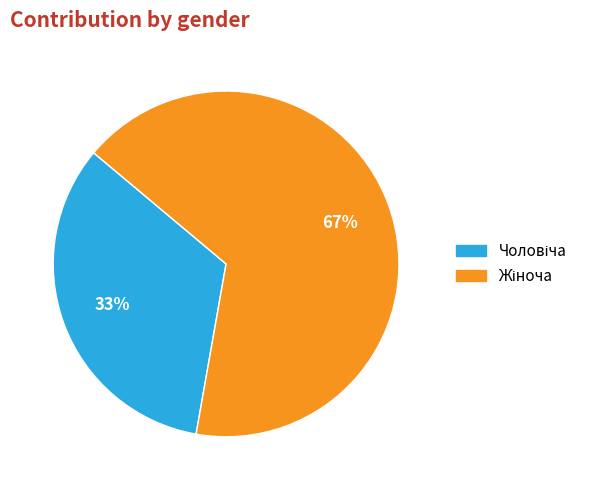

Does any single category account for the majority?

Yes